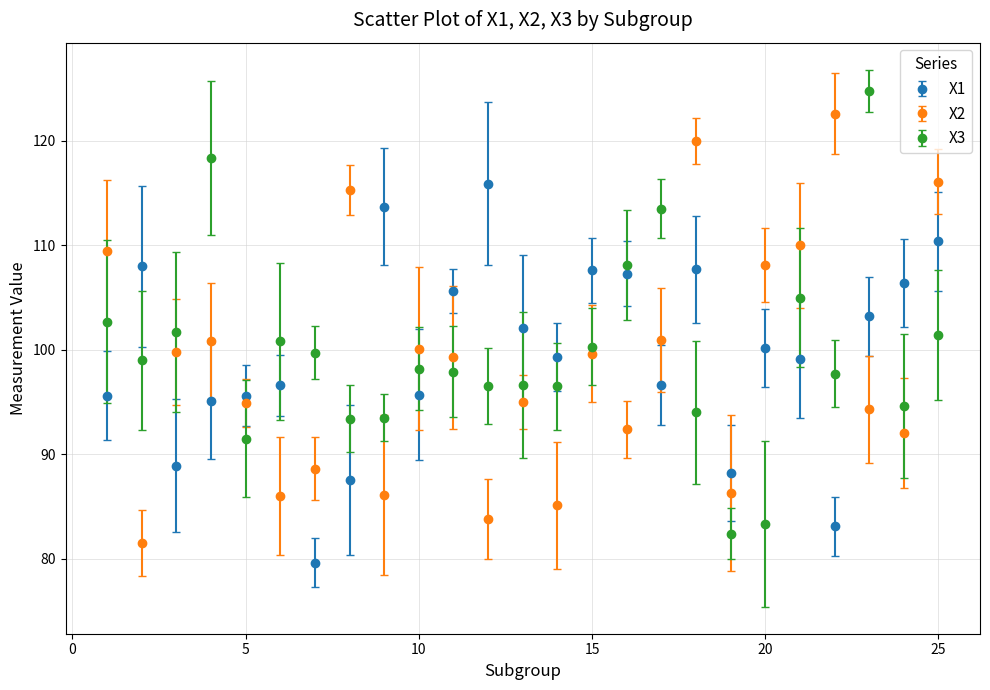

What is the value of the X2 point at the 23rd from the left?

94.3